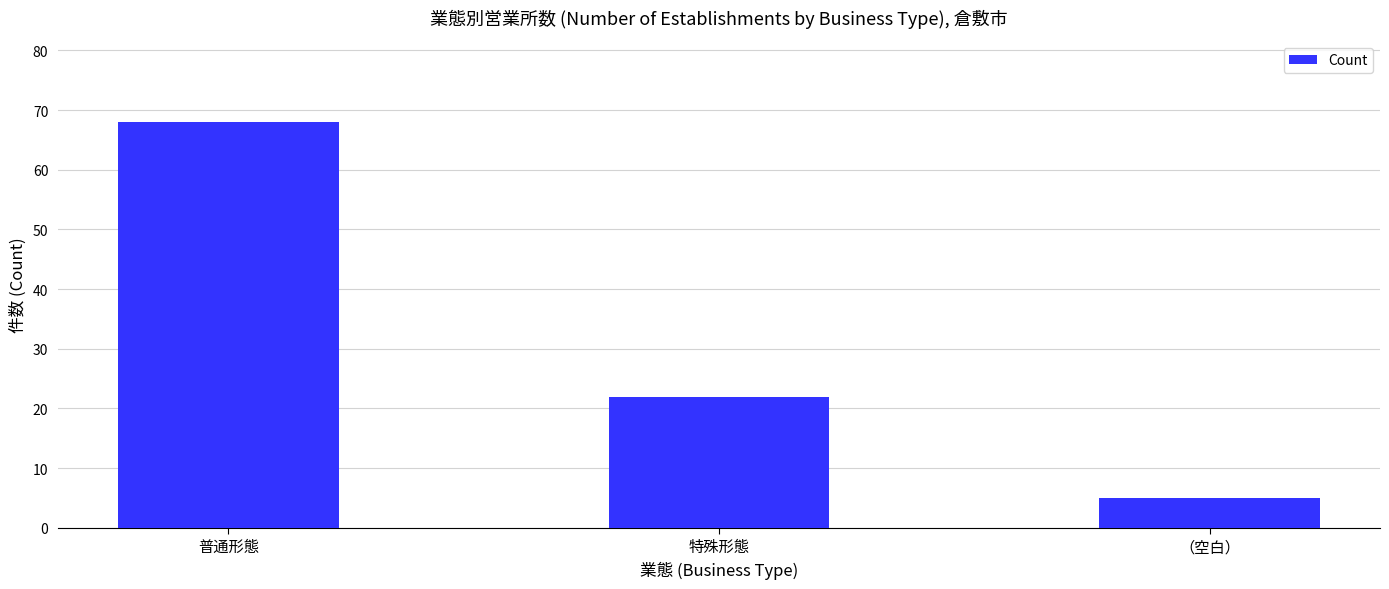

Does the chart contain stacked bars?

No